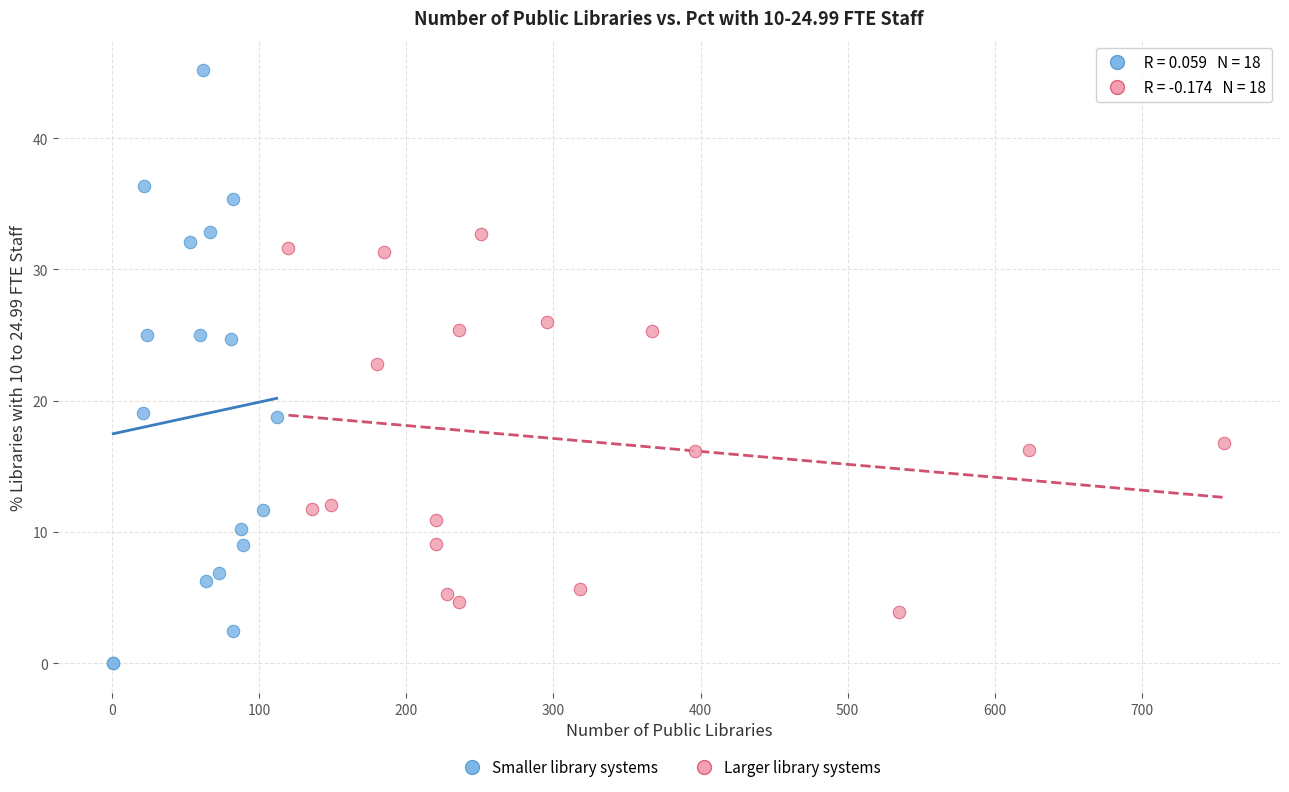

Which series reaches the maximum Y coordinate?

Smaller library systems